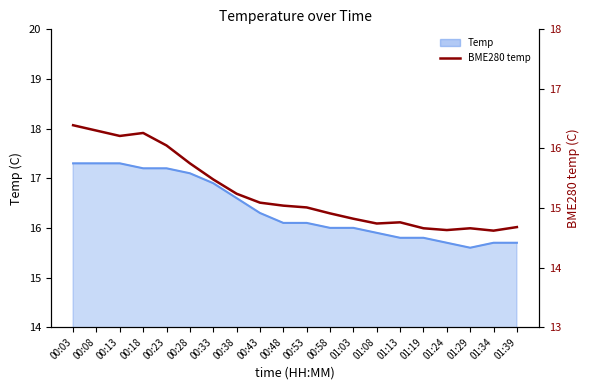

Reading right to left, what are all the values shown in this chart?

14.7	14.6	14.7	14.6	14.7	14.8	14.7	14.8	14.9	15.0	15.0	15.1	15.2	15.5	15.8	16.1	16.3	16.2	16.3	16.4